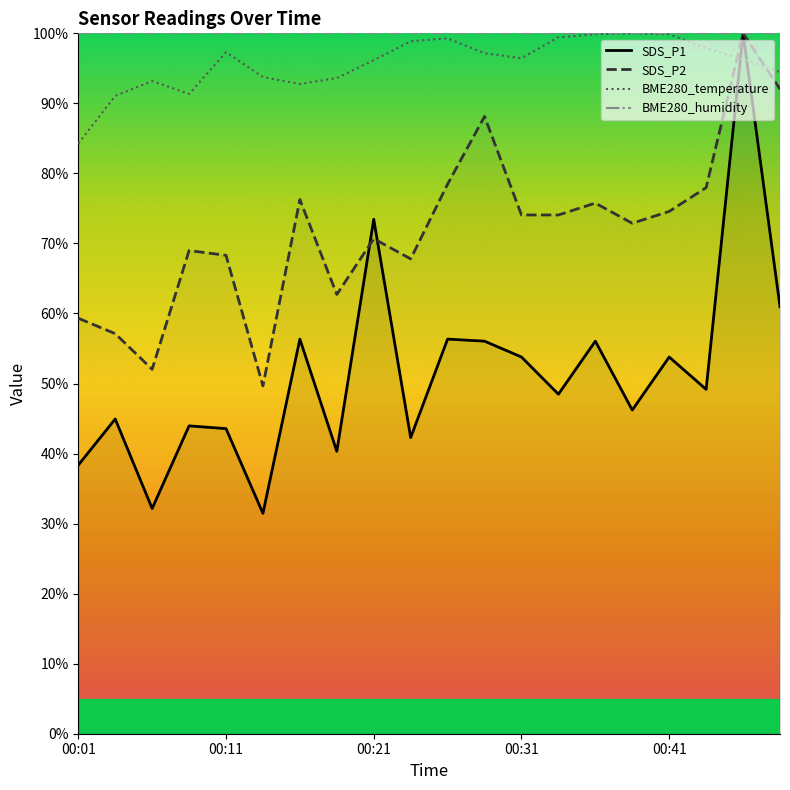

Reading right to left, transcribe all the data shown in this chart.

SDS_P1: 61.0	100.0	49.2	53.8	46.2	56.0	48.5	53.8	56.0	56.3	42.3	73.5	40.3	56.3	31.5	43.6	44.0	32.2	44.9	38.3
SDS_P2: 92.0	100.0	78.0	74.6	72.9	75.8	74.1	74.1	88.1	78.5	67.8	70.7	62.7	76.3	49.7	68.3	69.0	52.0	57.1	59.3
BME280_temperature: 94.5	96.3	97.9	99.9	100.0	99.9	99.4	96.5	97.2	99.3	98.9	96.2	93.6	92.8	93.8	97.3	91.3	93.2	91.1	84.3